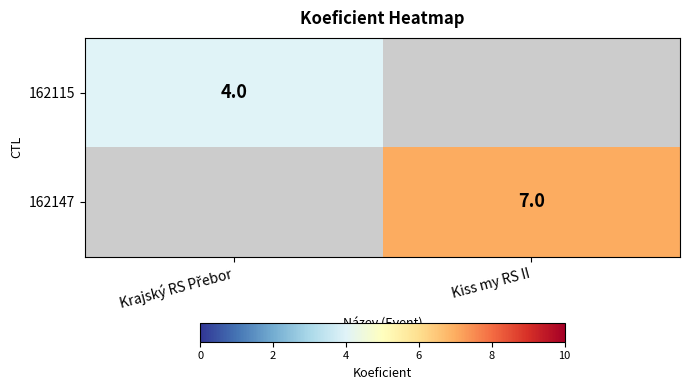

Which has a higher value, Krajský RS Přebor or Kiss my RS II?

Kiss my RS II